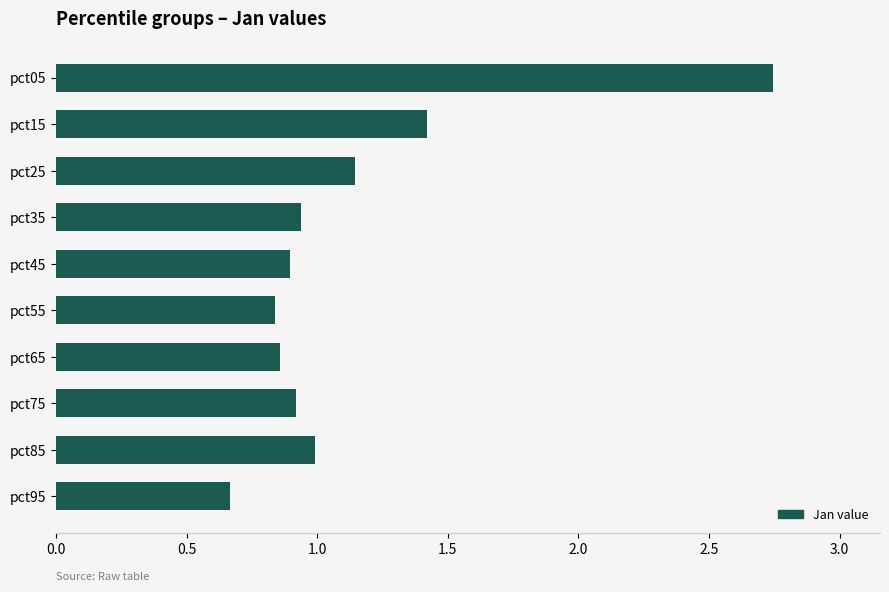

The value at pct65 is 0.9. True or false?

True